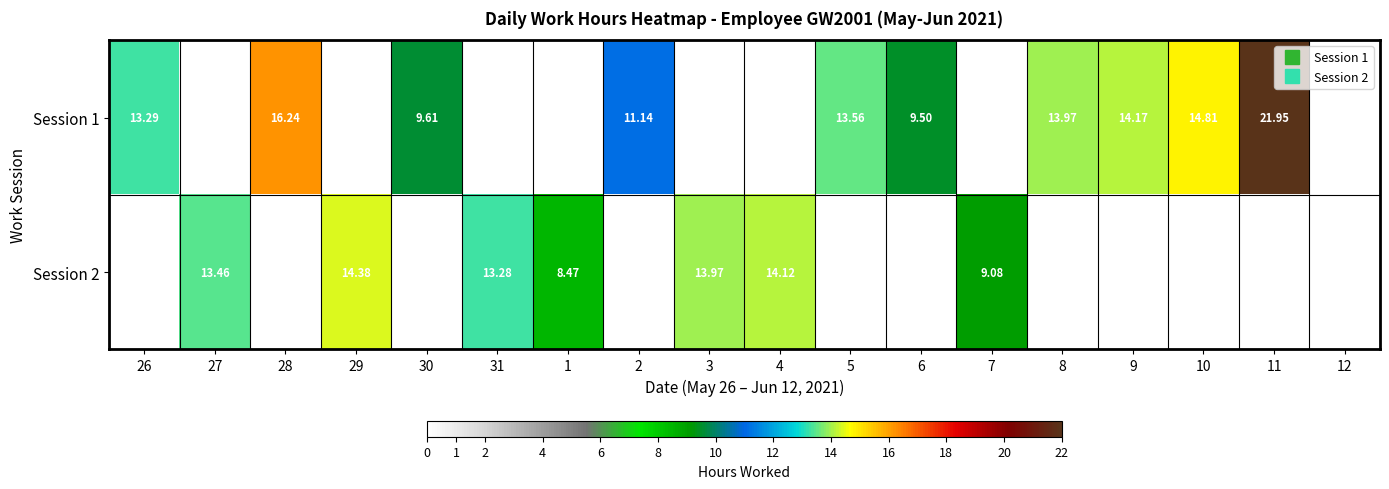

What is the difference between the maximum and minimum values in the Session 2 series?

14.4